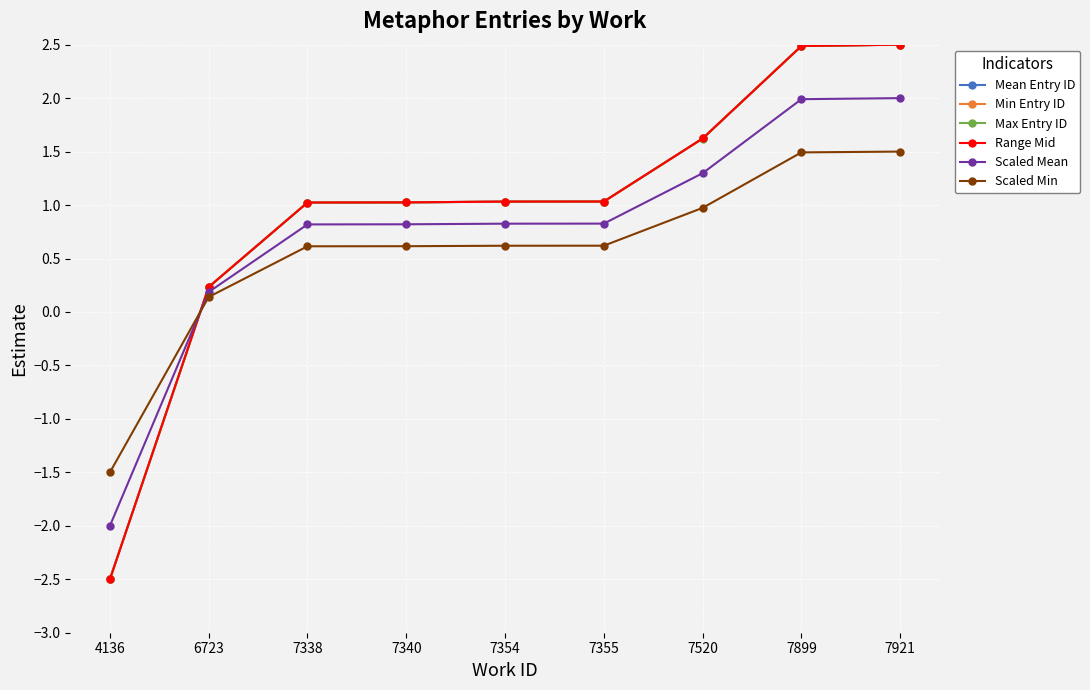

True or false: Range Mid has more than 2 points higher than both neighbors.

False